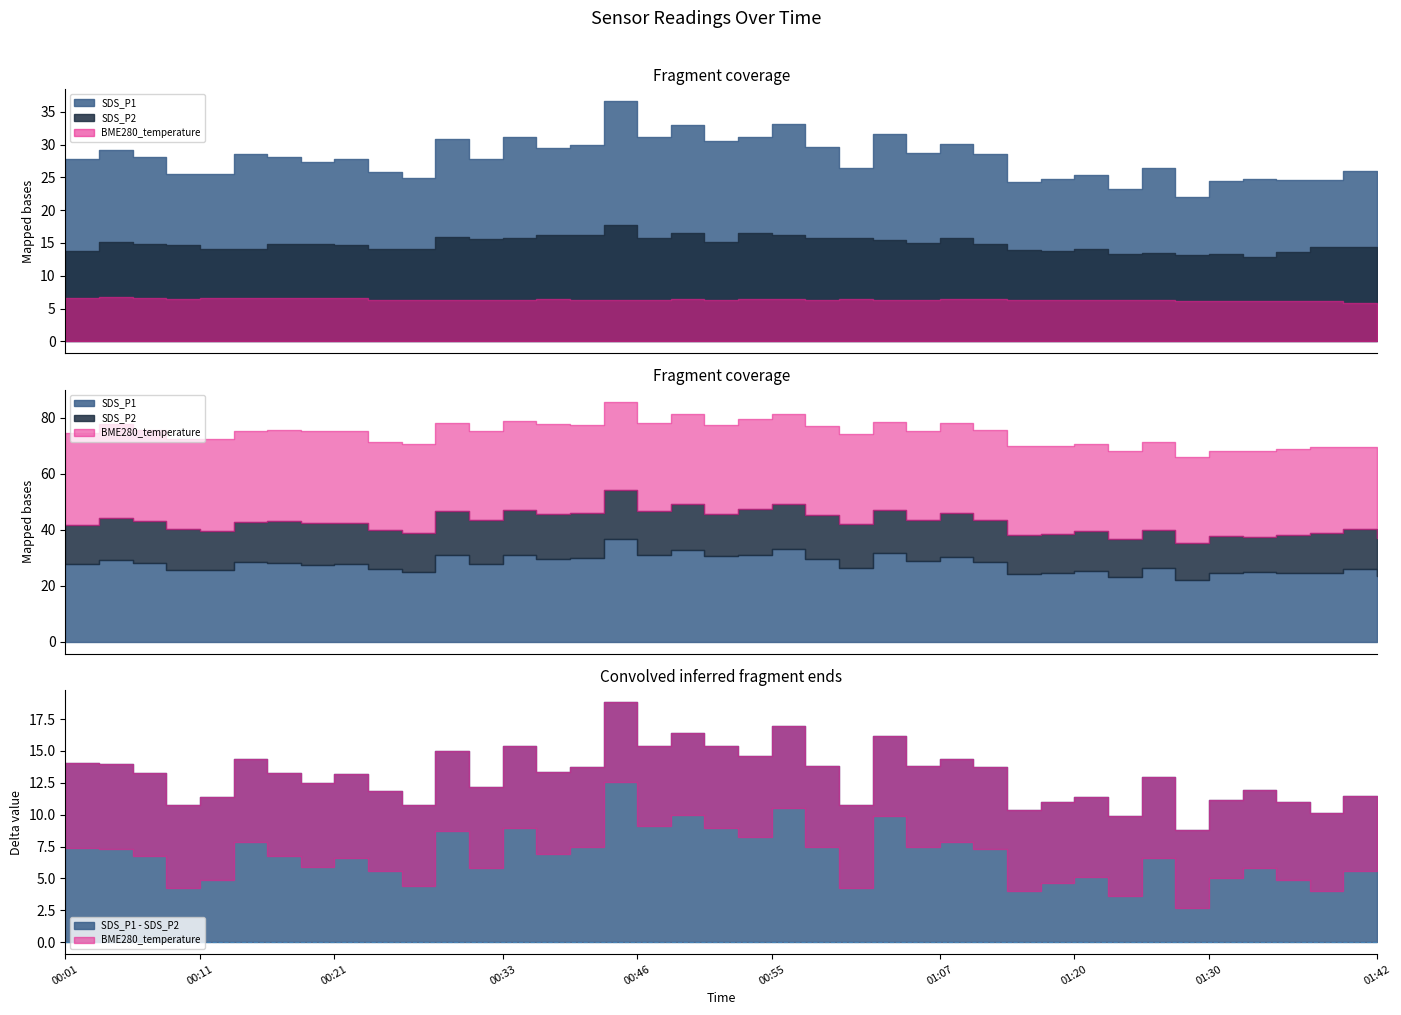

What is the label of the 11th point from the right?

01:17